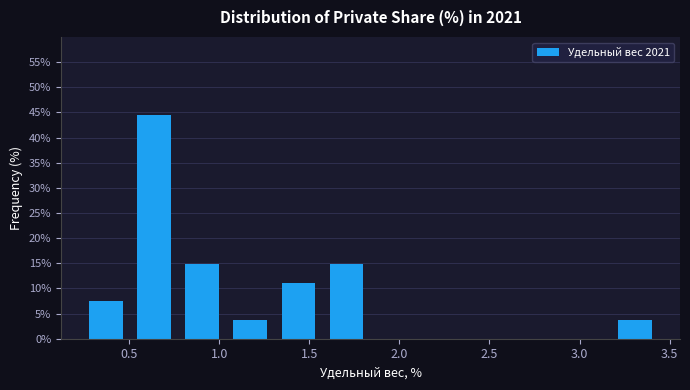

Reading left to right, transcribe this chart: for each bar, give the range it covers on the x-axis and its height. Neither the bar edges nor the heights are printed on the chart, so give them approximately, as read against the axes.

0.25 to 0.50: 7.5
0.50 to 0.75: 44.5
0.75 to 1.05: 15.0
1.05 to 1.30: 3.5
1.30 to 1.55: 11.0
1.55 to 1.85: 15.0
1.85 to 2.10: 0
2.10 to 2.35: 0
2.35 to 2.65: 0
2.65 to 2.90: 0
2.90 to 3.15: 0
3.15 to 3.45: 3.5